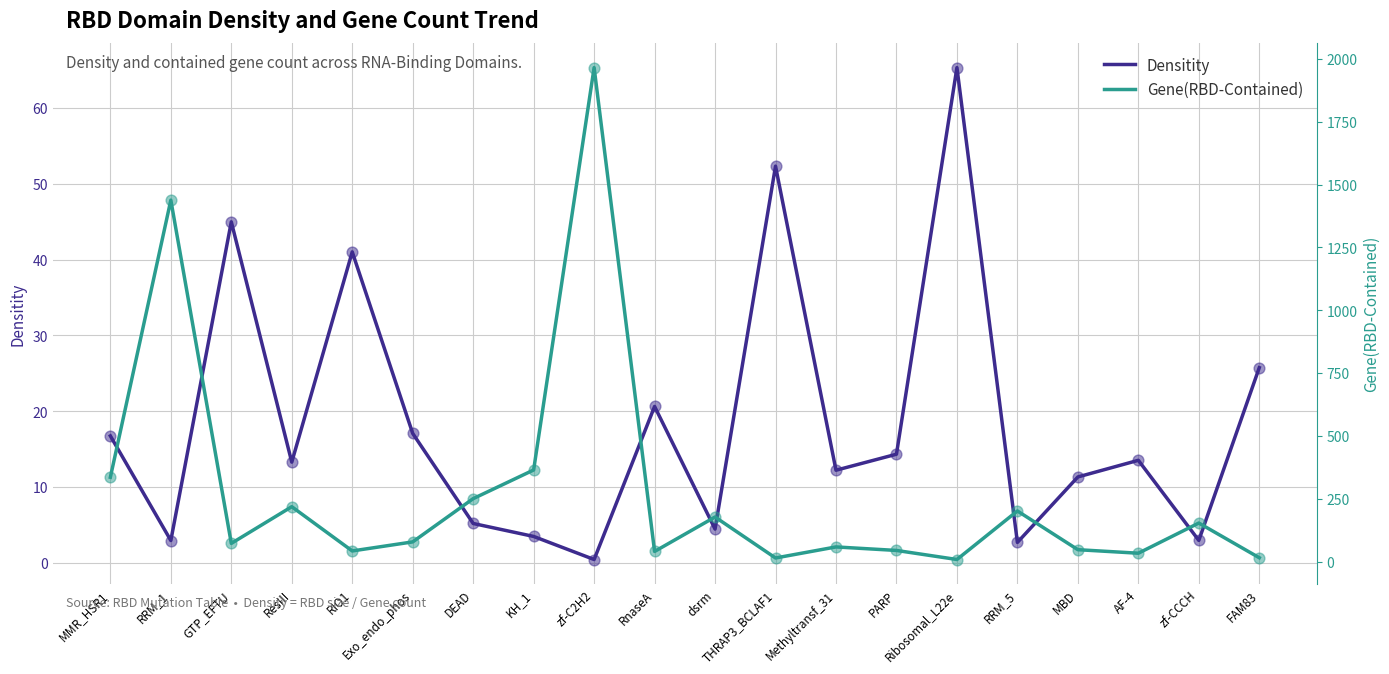

Which series reaches the minimum Y coordinate?

Densitity